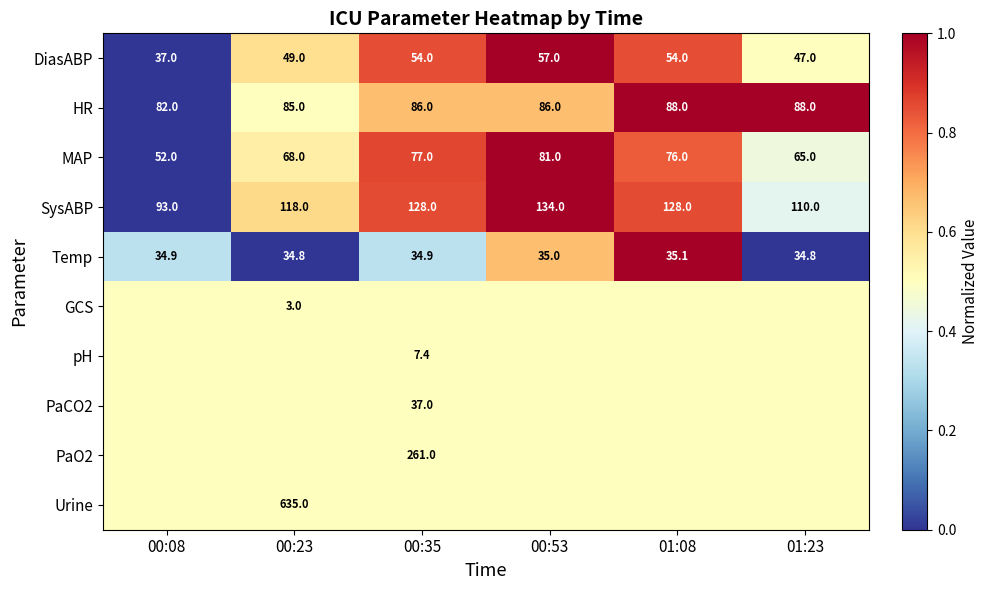

The PaCO2 series shows 57.0 at 00:35. True or false?

False